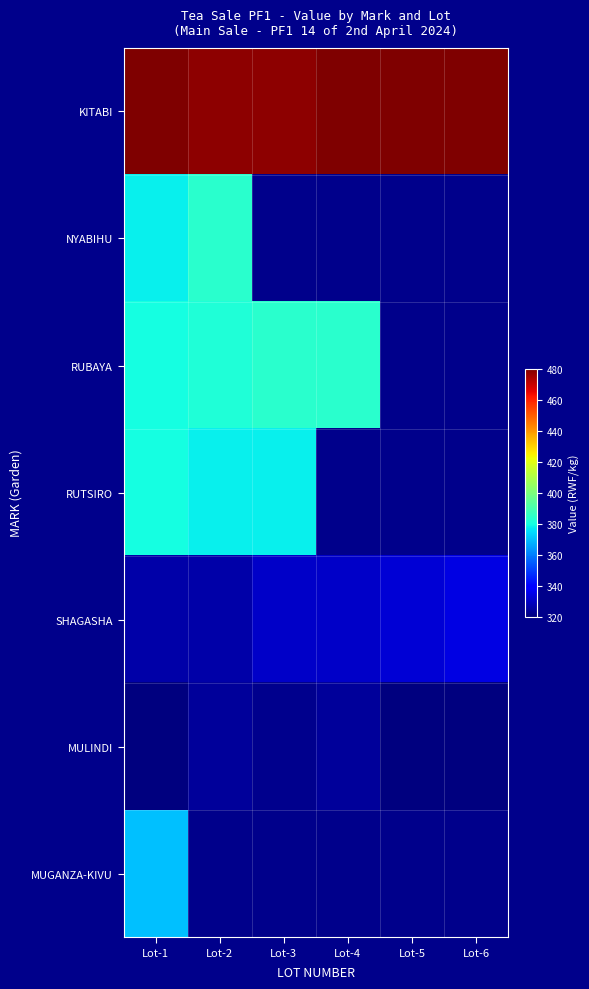

At which category does the chart reach its peak across all series?

Lot-1